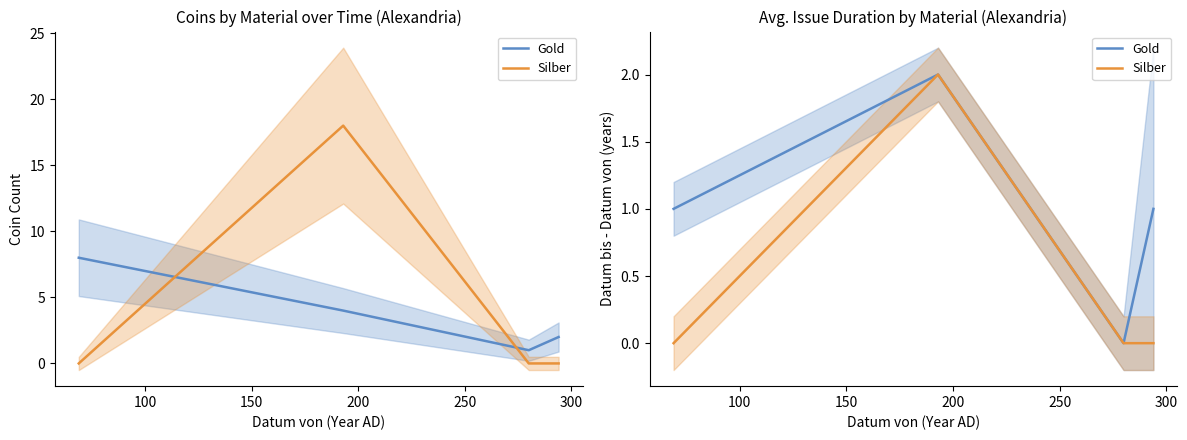

True or false: Gold has more than 2 points higher than both neighbors.

False